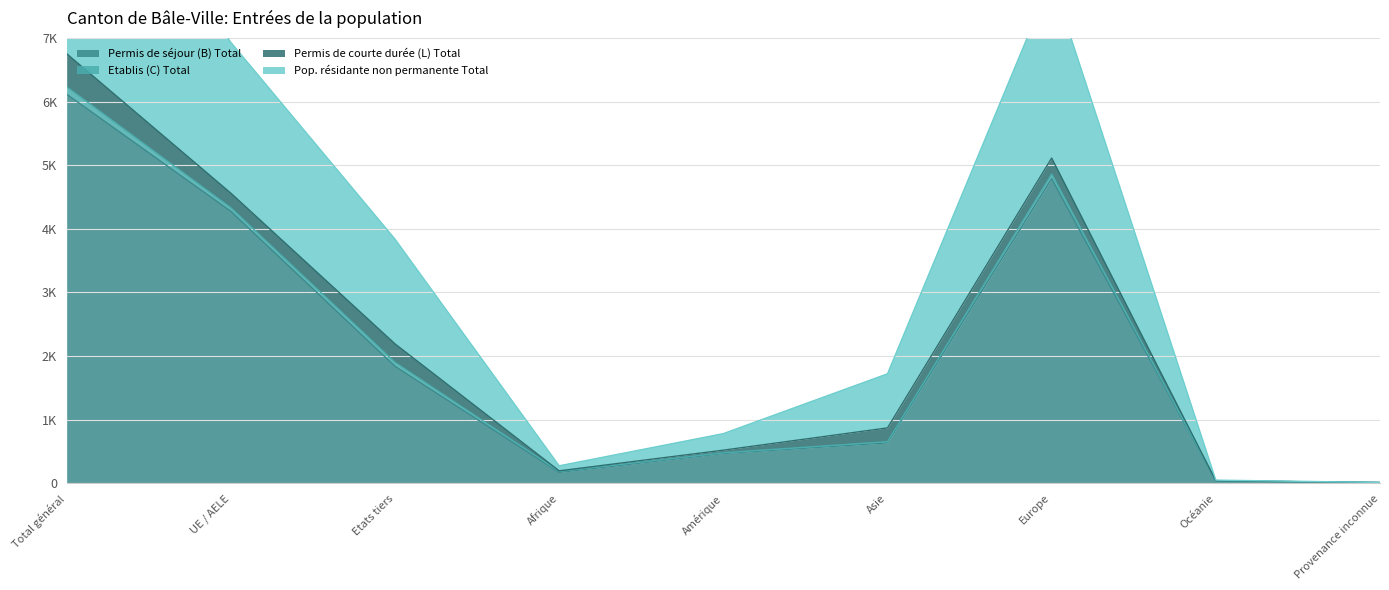

Between UE / AELE and Amérique, which series saw the biggest shift?

Pop. résidante non permanente Total